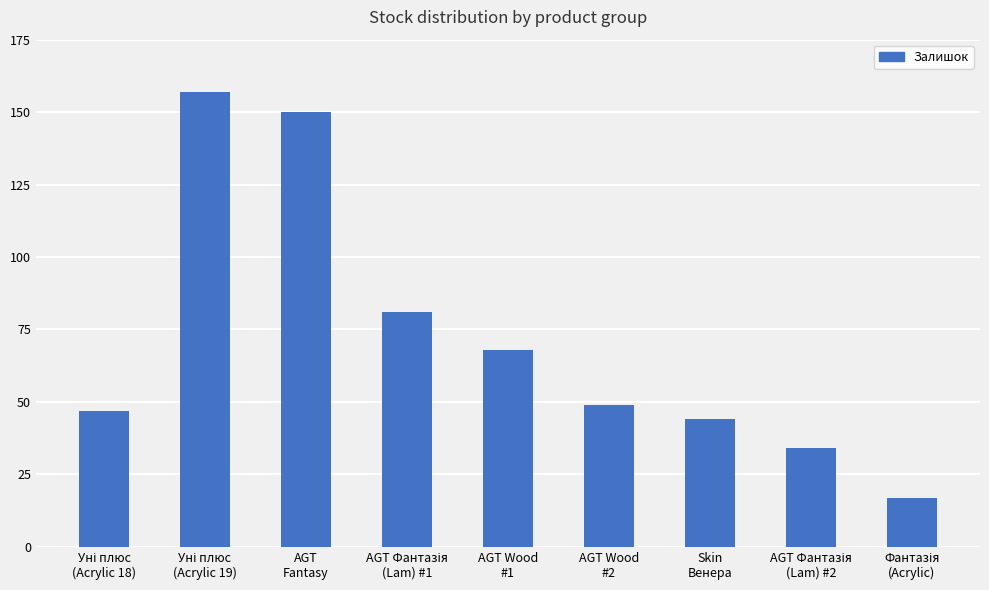

Reading left to right, list all the values displayed in this chart.

47	157	150	81	68	49	44	34	17